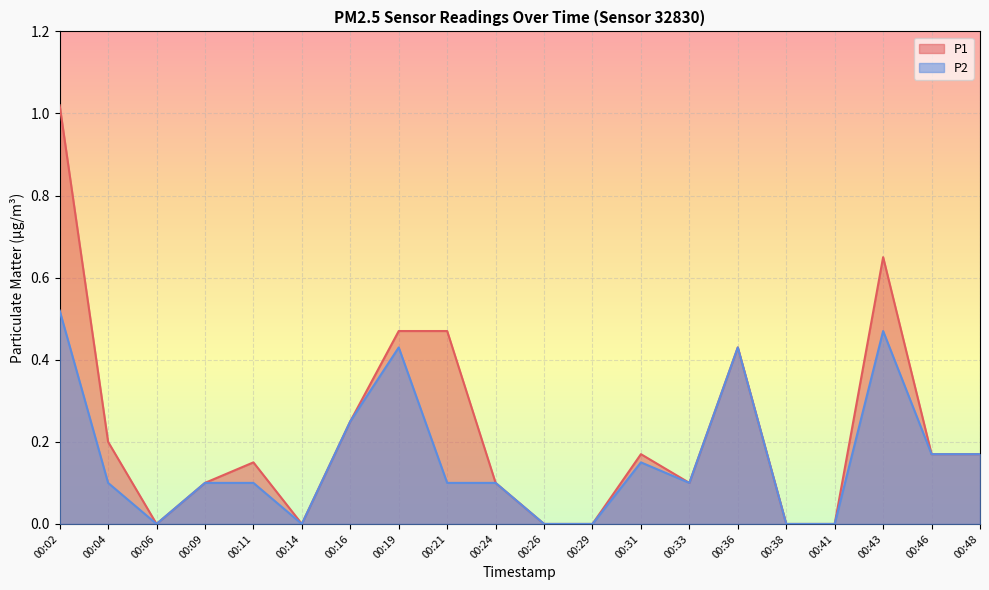

Is it true that P1 equals 0.2 at 00:46?

True